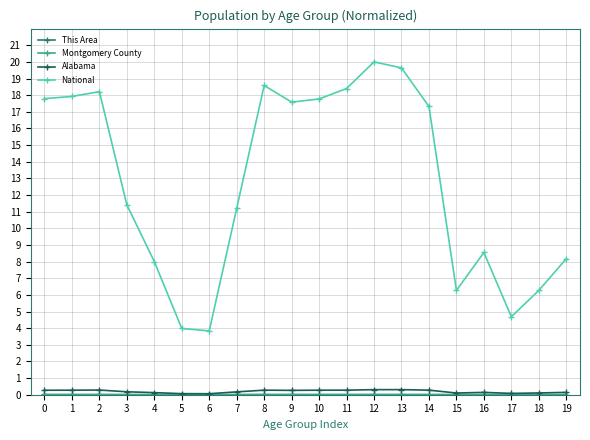

Is it true that Alabama equals 0.1 at 18?

True